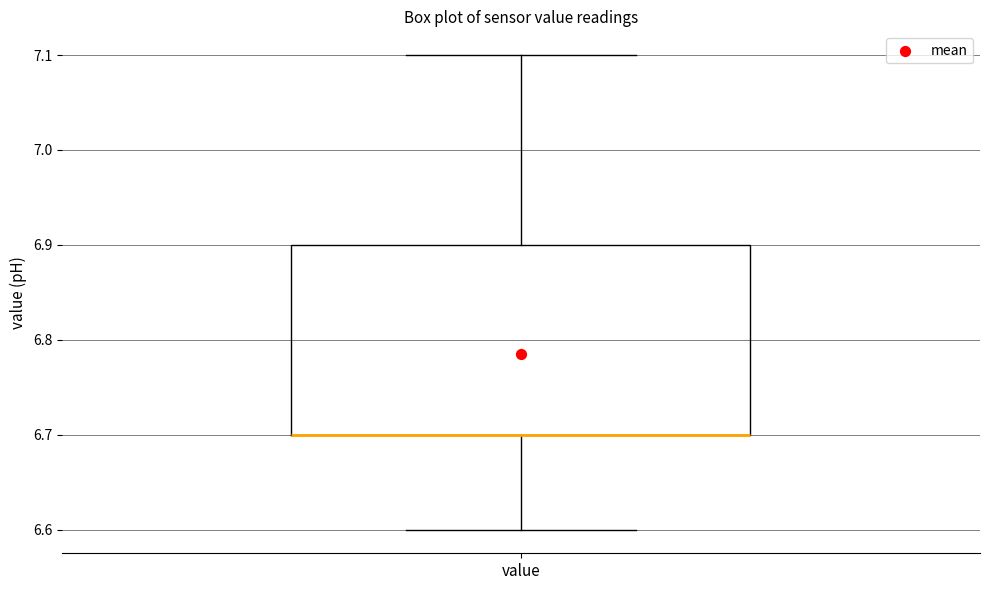

Where does the upper whisker of the box for value end on the y-axis? The values are not printed on the chart, so give them approximately, as read against the axis.

7.1